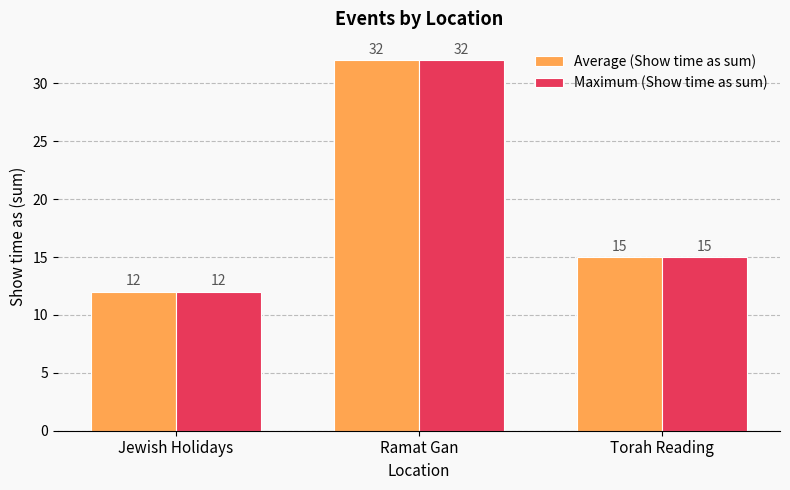

At which label does Maximum (Show time as sum) first exceed 15?

Ramat Gan